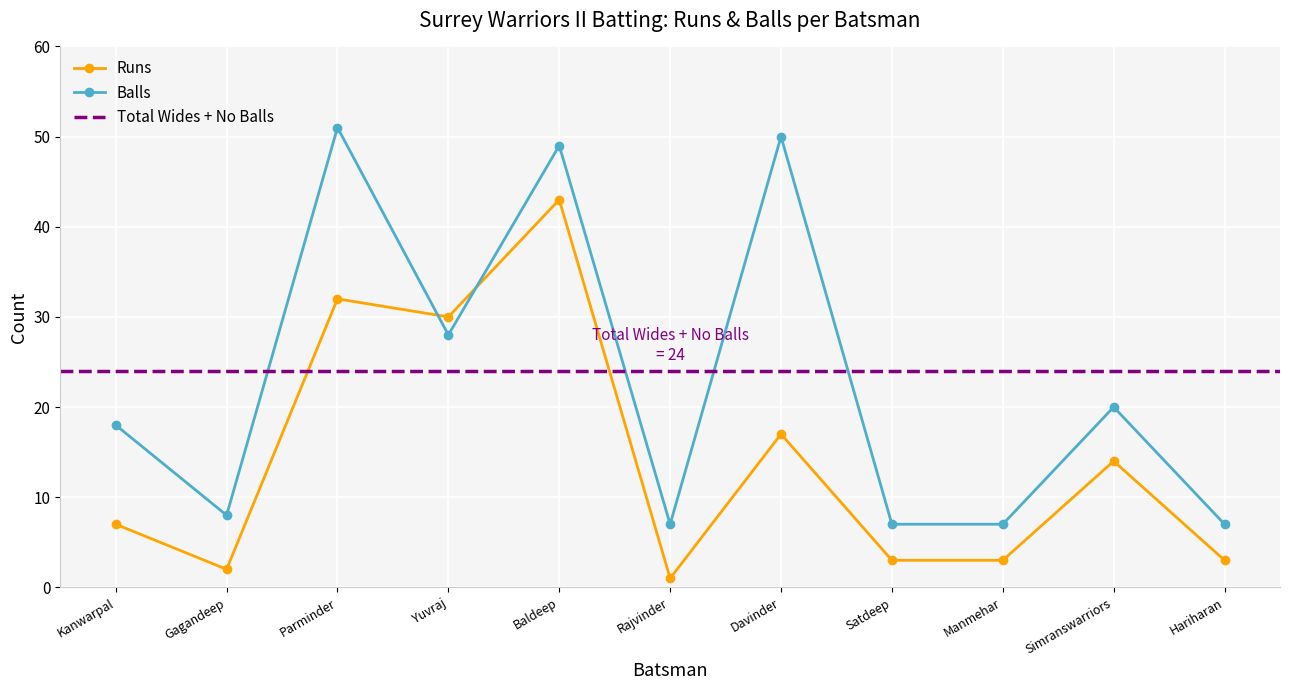

Is the value of Balls at Baldeep greater than the value of Runs at Satdeep?

Yes